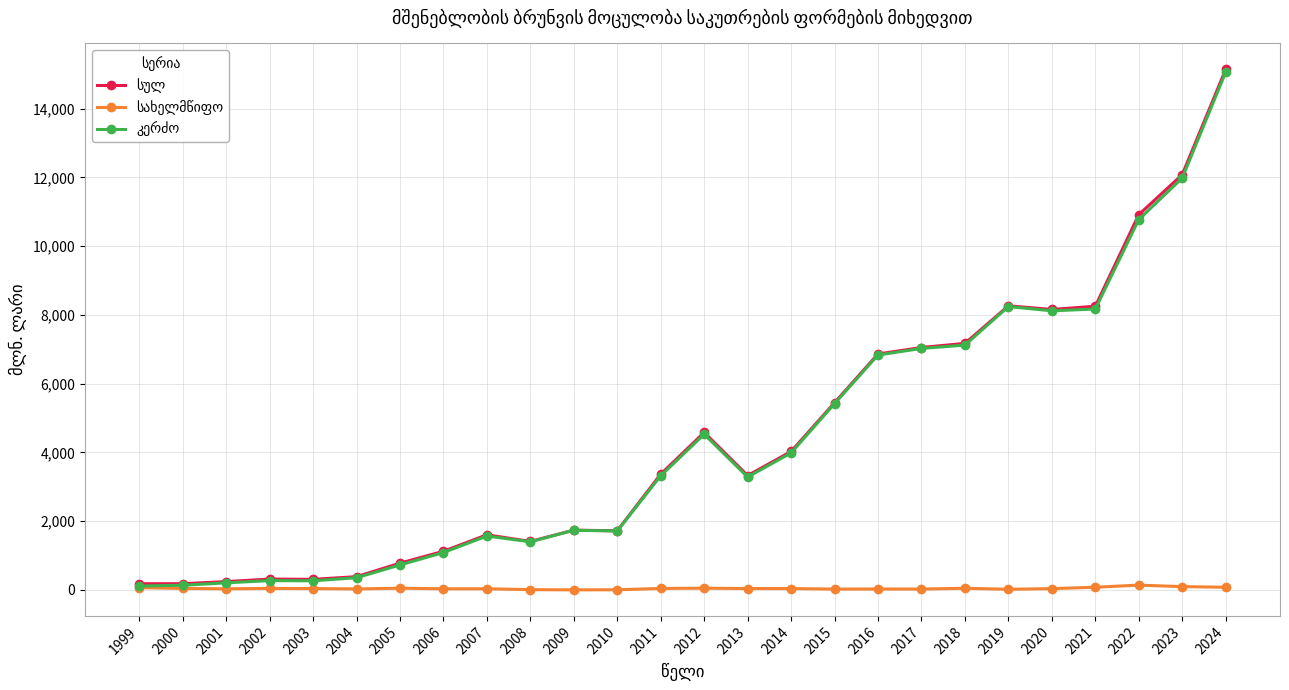

At how many categories does at least one series exceed 9181?

3